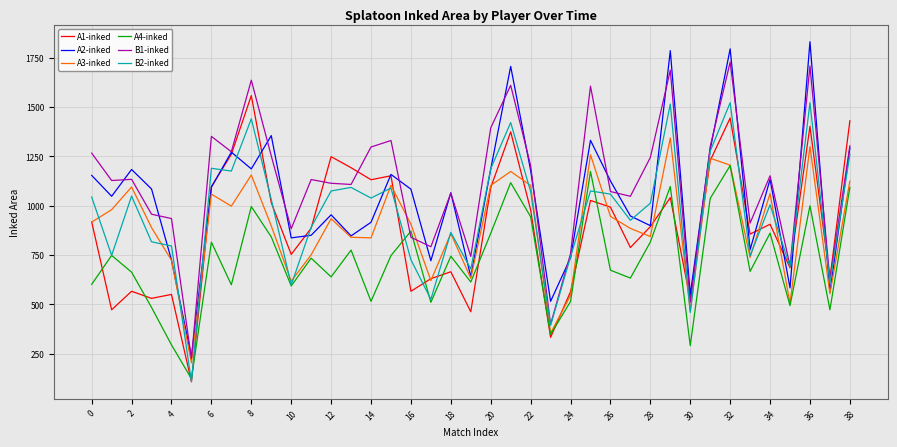

What is the maximum value shown in the chart?

1832